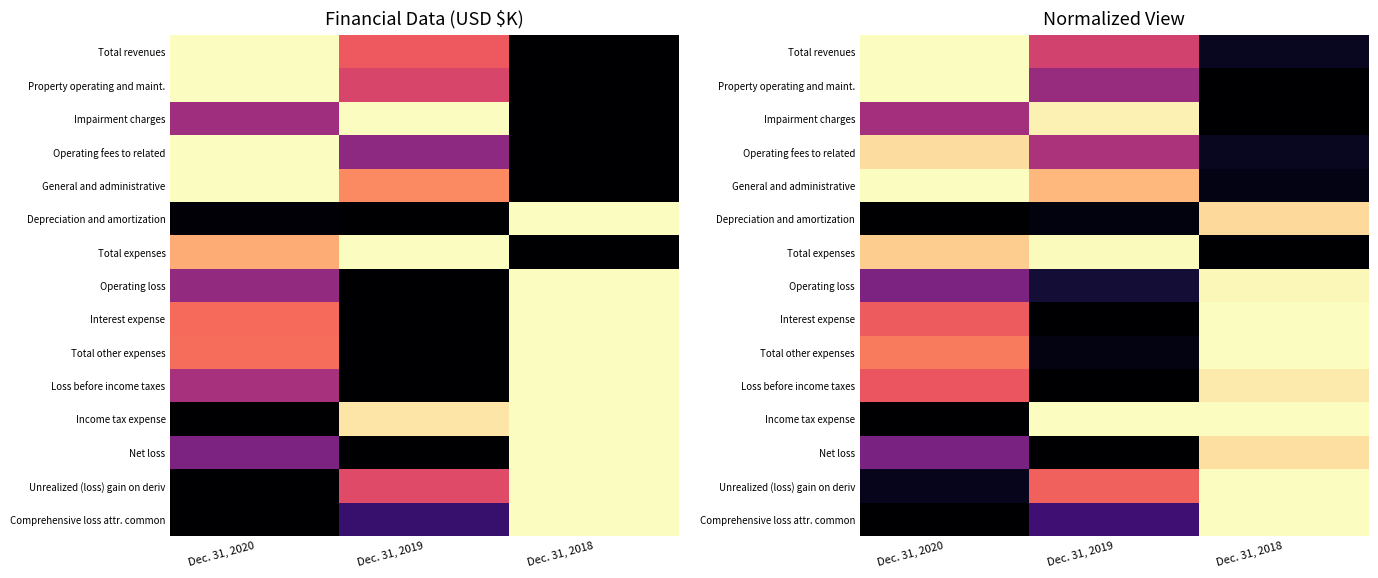

Is it true that Loss before income taxes equals 1.0 at Dec. 31, 2018?

True